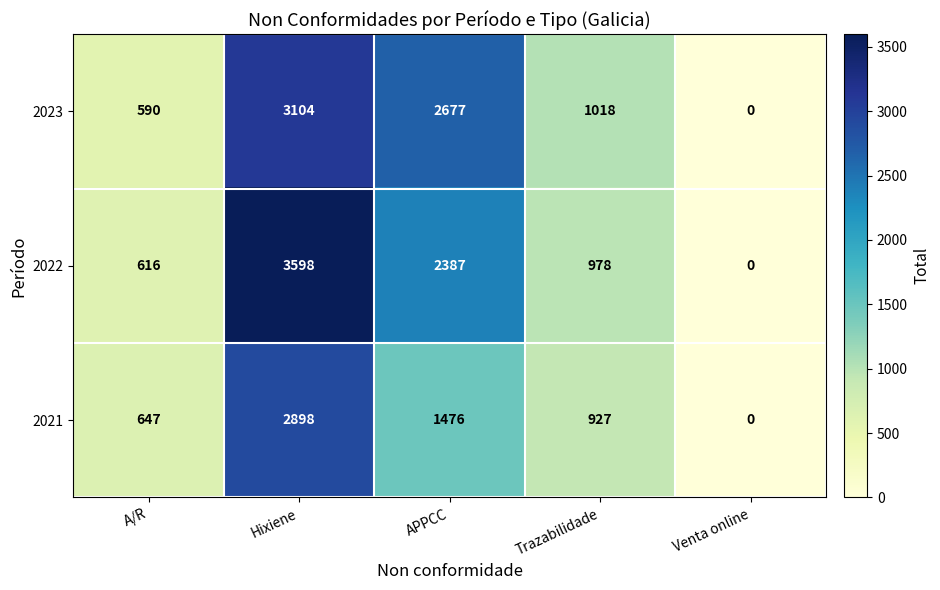

Which series has the largest range (max minus min)?

2022